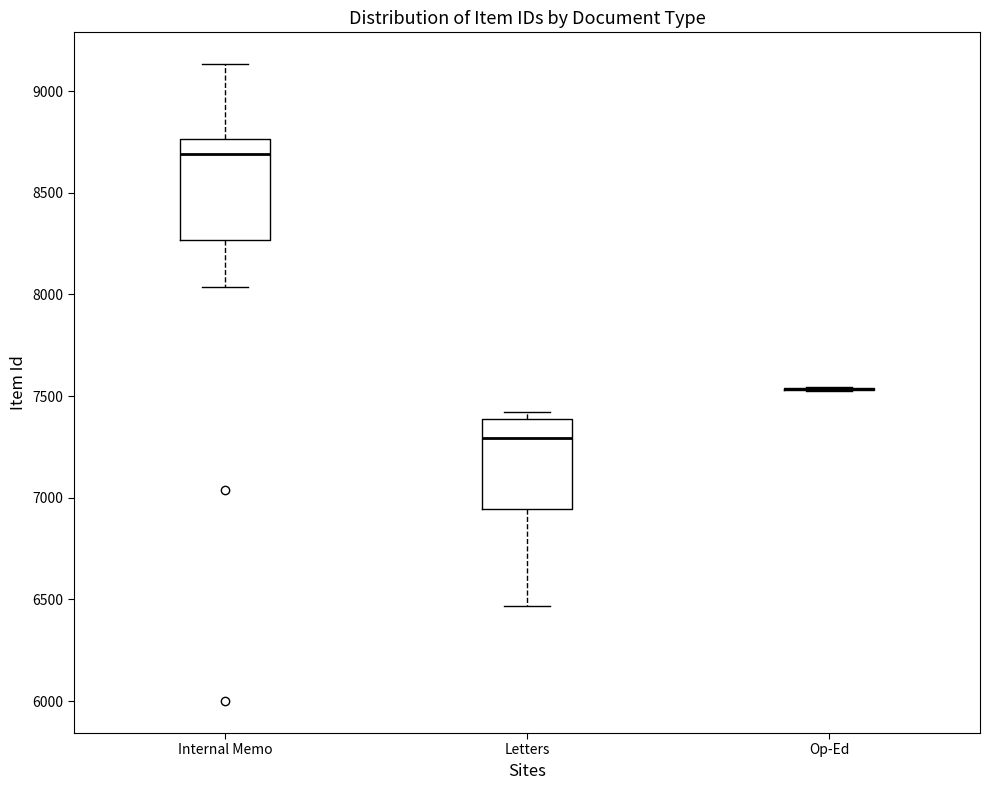

Reading left to right, transcribe this box plot: for each box, give where its median line is, the range the box spans, and where its two whiskers end, as read against the y-axis. The values are not printed on the chart, so give them approximately, as read against the axis.

Internal Memo: median 8700, box 8250 to 8750, whiskers 8050 to 9150
Letters: median 7300, box 6950 to 7400, whiskers 6450 to 7400 (just above the box's upper edge)
Op-Ed: box collapsed to a line at 7550, whiskers 7550 to 7550